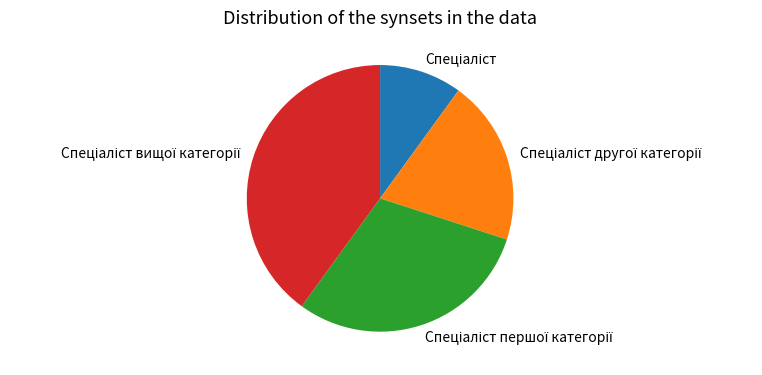

Is there a majority slice in this chart?

No